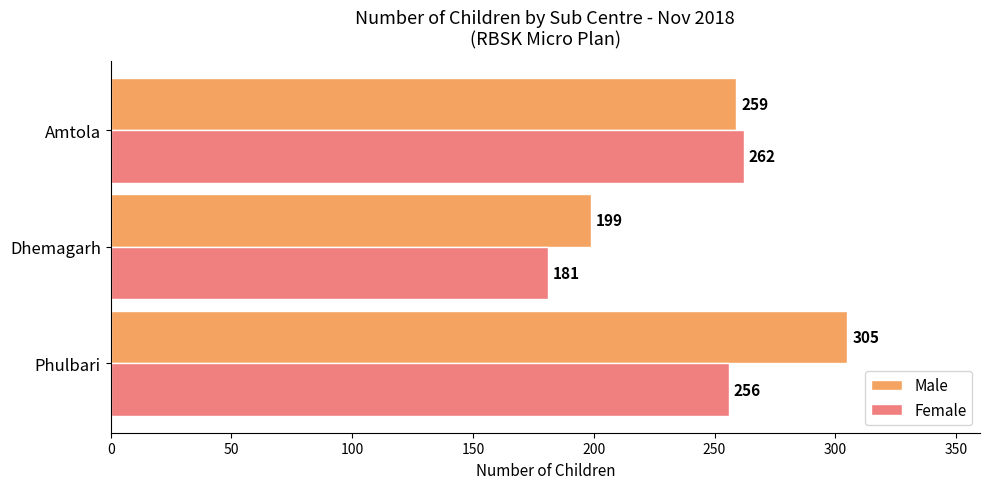

Rank the series by their average value, from lowest to highest.

Female, Male